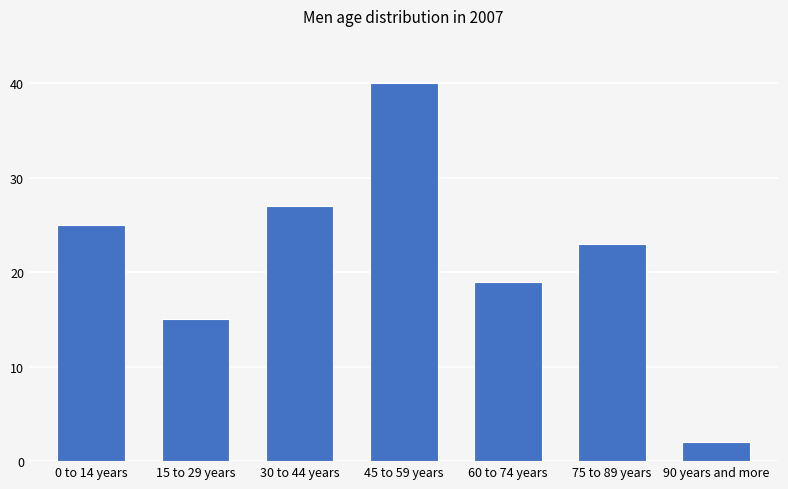

What is the change in value from 15 to 29 years to 60 to 74 years?

+4